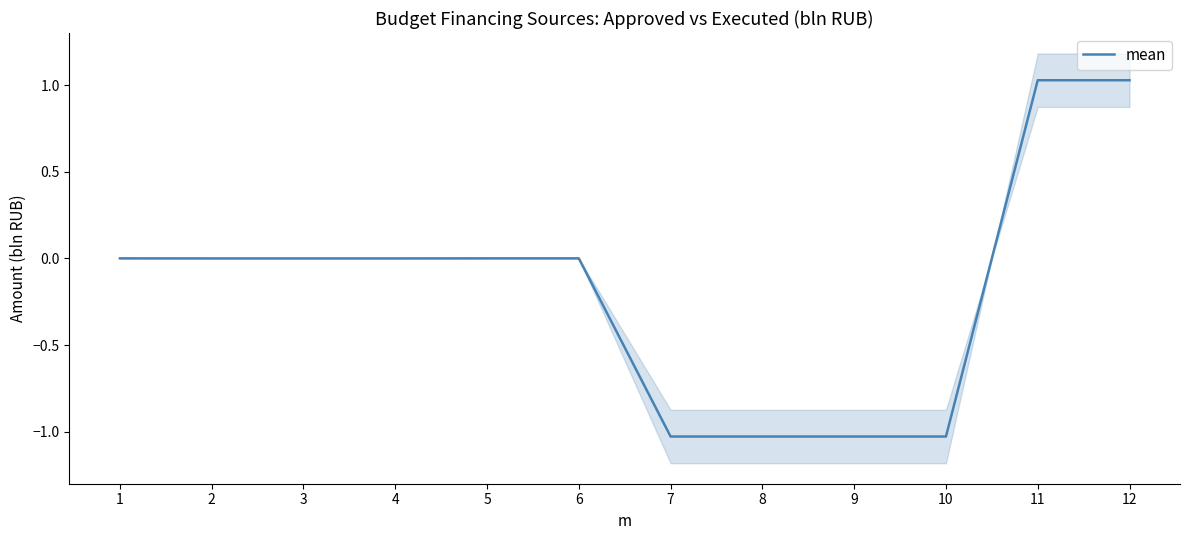

Is this an area chart (filled region under the line)?

No